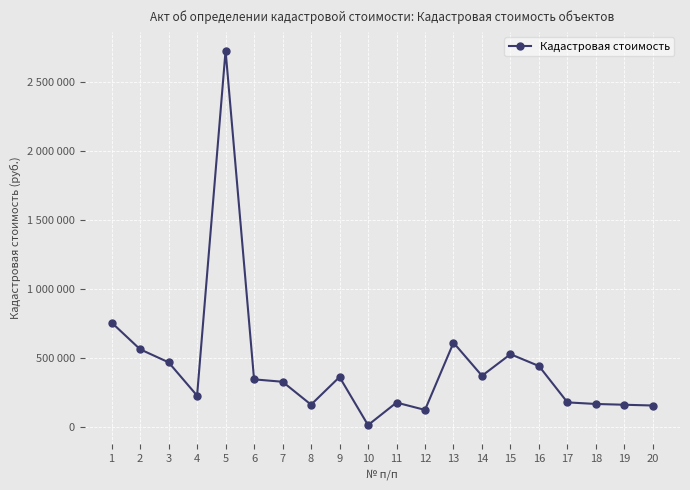

Reading left to right, extract all data points from this chart.

757875.0	564402.3	470081.7	229053.9	2726429.2	346838.0	329518.0	163720.0	363889.9	15884.7	178822.8	125725.6	612197.9	372747.8	529047.6	443182.7	180259.0	168796.5	163143.8	157648.1